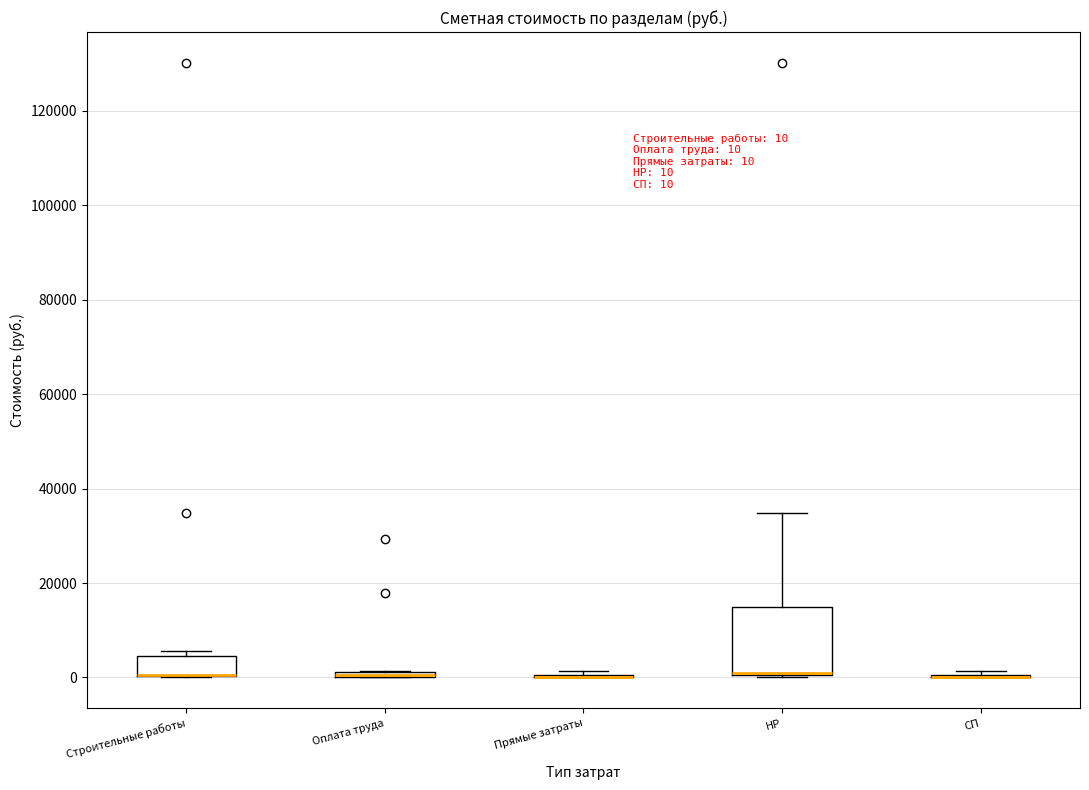

Which box is the tallest, from its lower edge to its upper edge?

НР